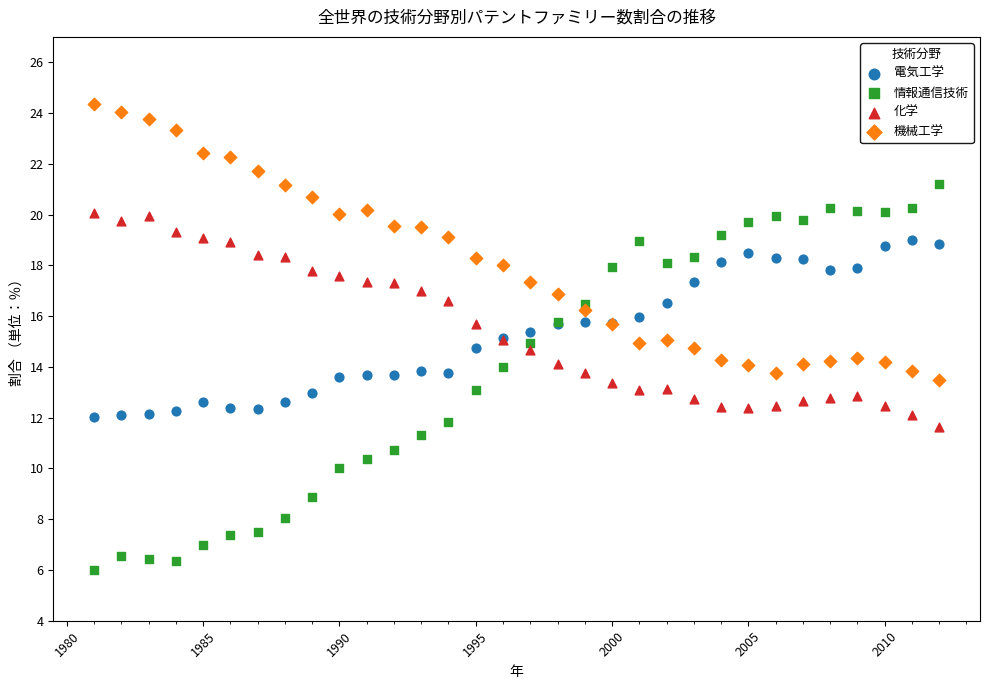

Which series contains the lowest Y value?

情報通信技術